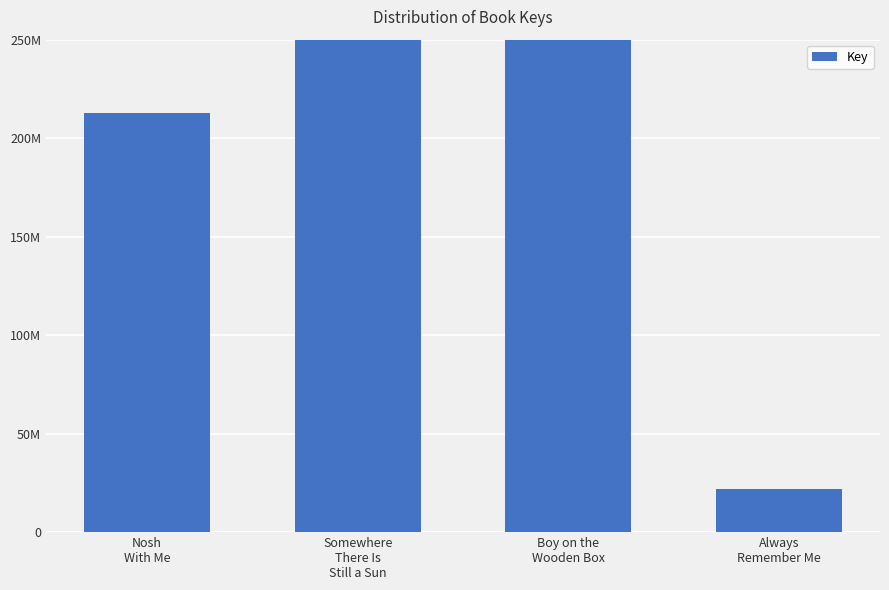

What is the change in value from Nosh
With Me to Boy on the
Wooden Box?

+199601661